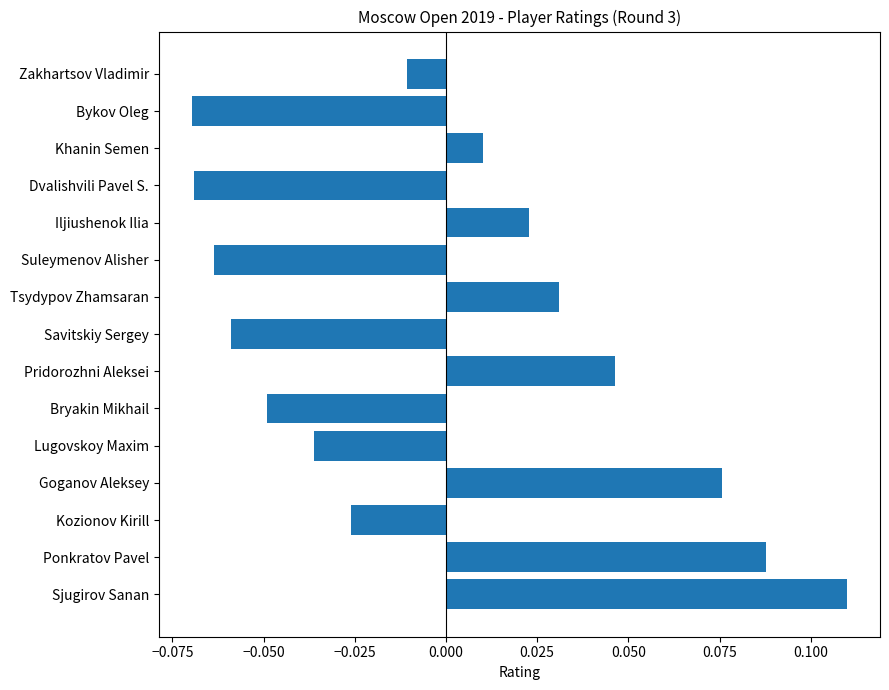

Are the bars grouped side by side (vs. stacked)?

No